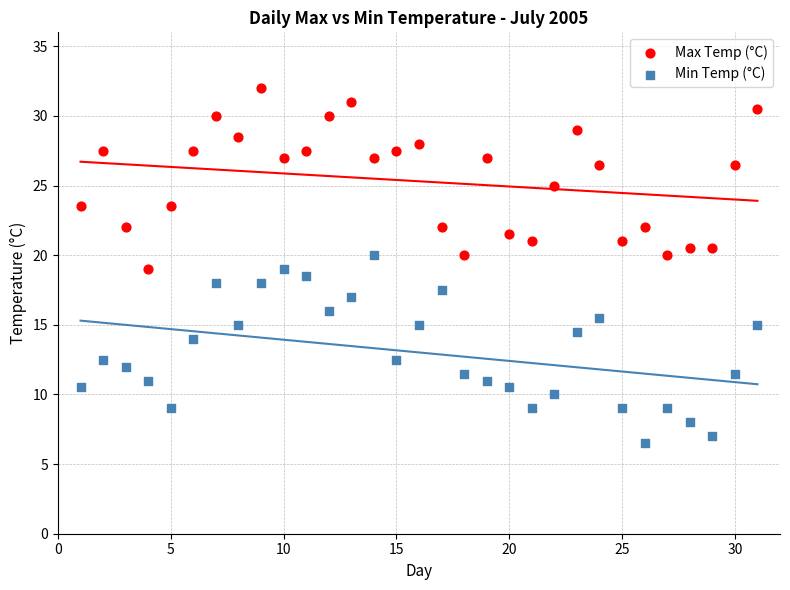

Which series reaches the minimum Y coordinate?

Min Temp (°C)